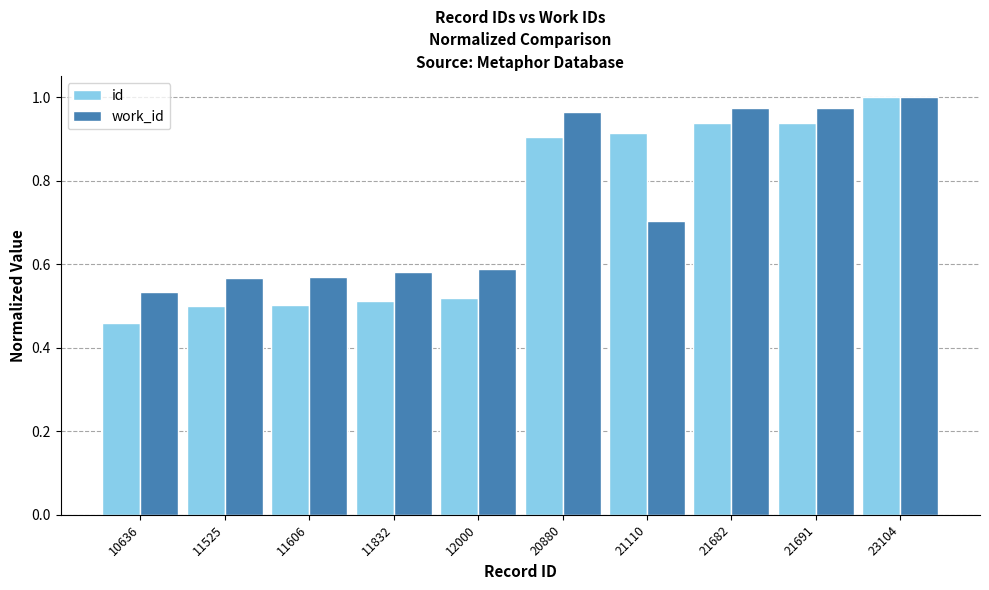

At which category does the chart reach its peak across all series?

23104